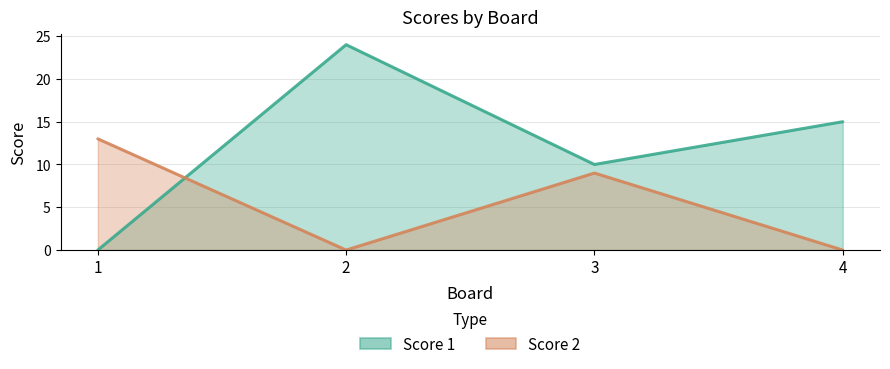

Rank the categories by Score 2 value from lowest to highest.

2, 4, 3, 1